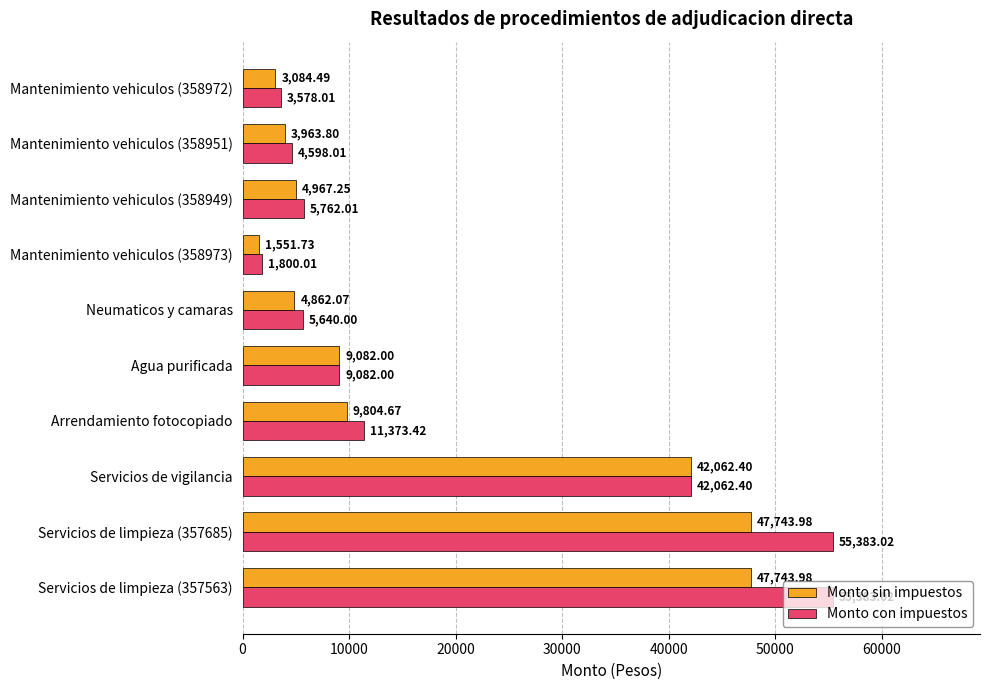

What is the maximum value for Monto sin impuestos?

47744.0